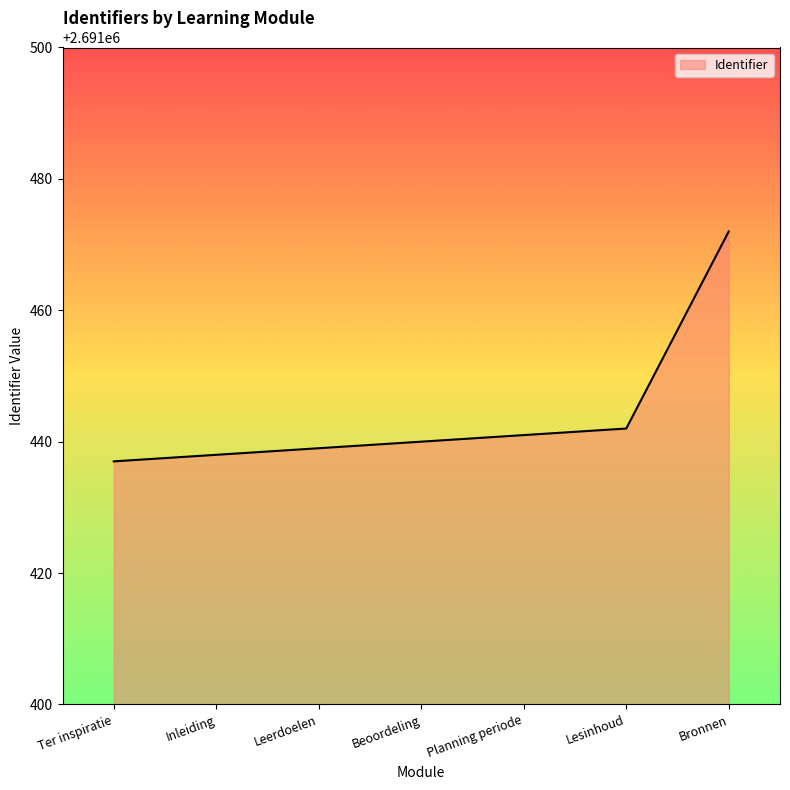

What is the sum of the values at Leerdoelen and Bronnen?

5382911